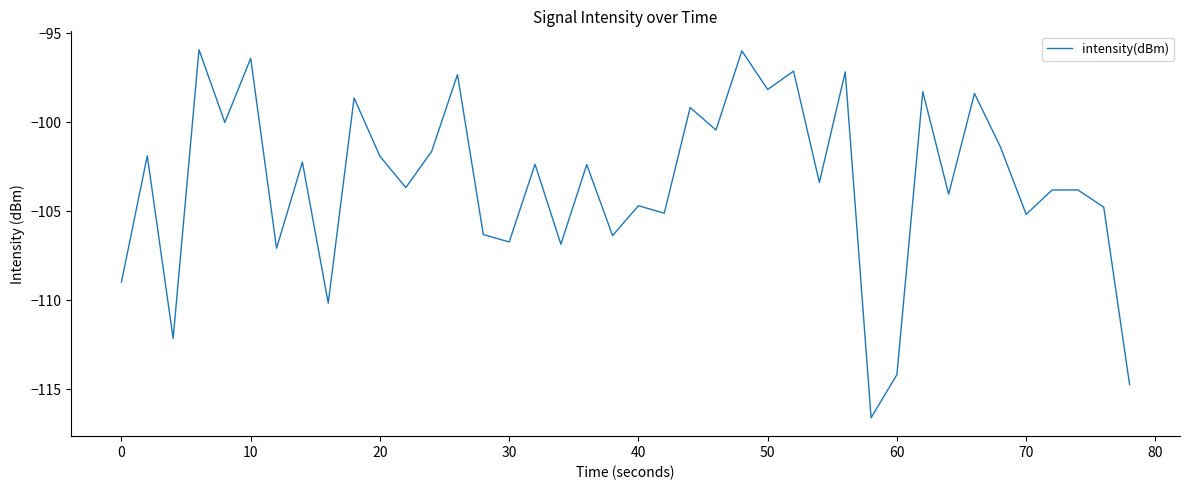

What is the smallest value displayed?

-116.6